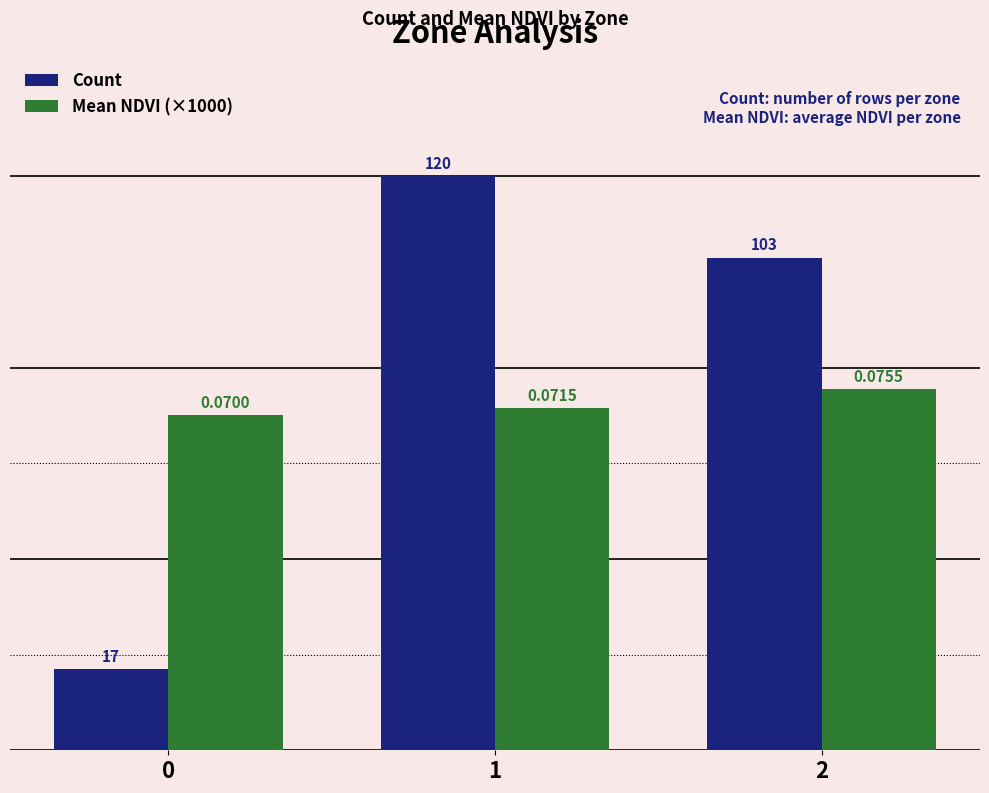

Reading left to right, extract all data points from this chart.

Count: 17.0	120.0	103.0
Mean NDVI (×1000): 70.0	71.5	75.5